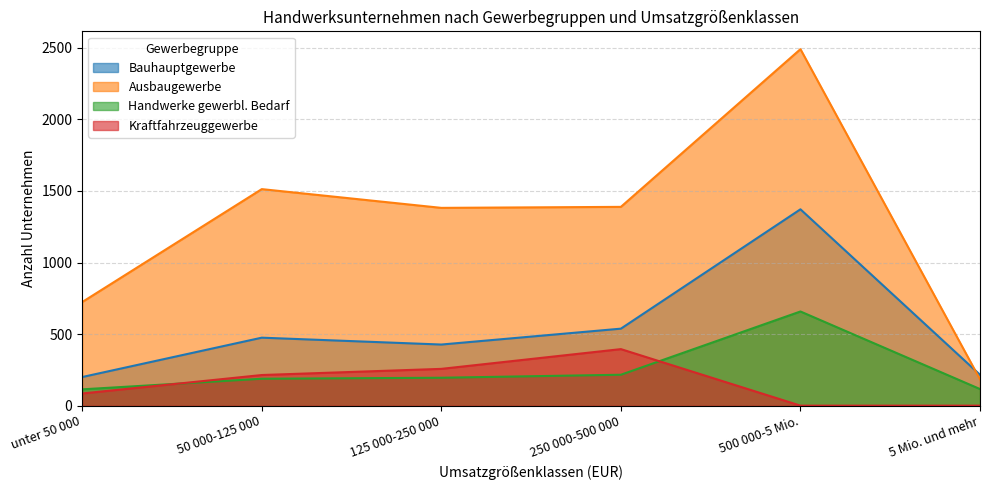

Does the chart display data point markers on the line(s)?

No